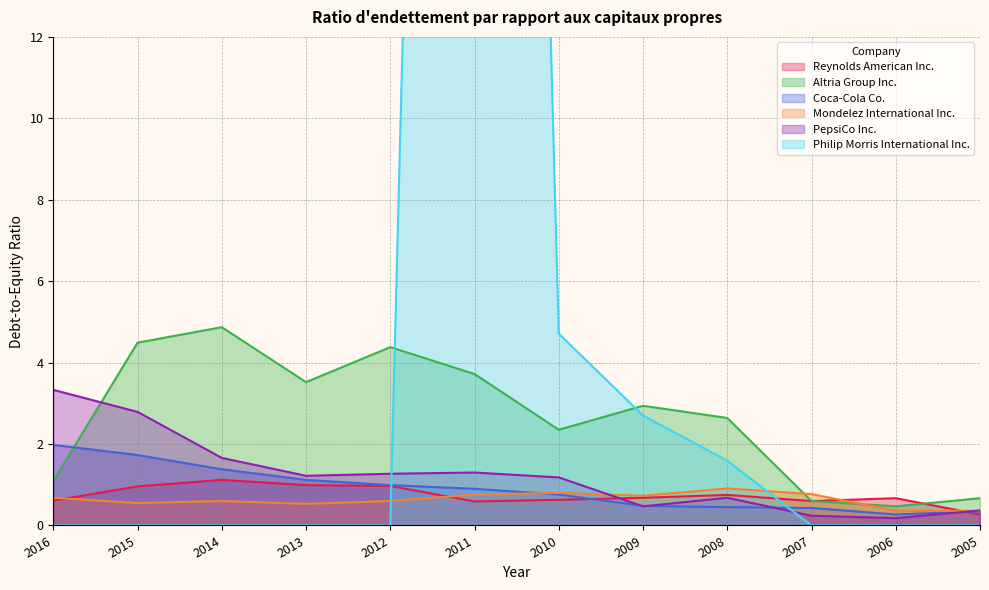

What is the difference between the PepsiCo Inc. values at 2009 and 2014?

1.2